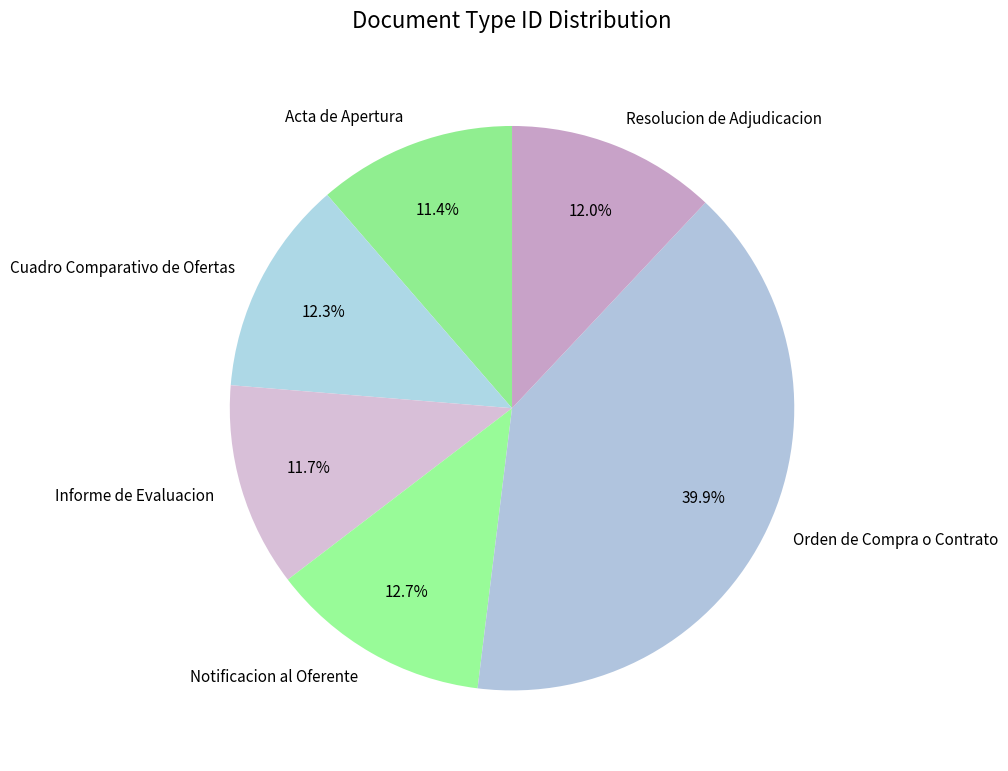

What percentage is the Informe de Evaluacion slice, to the nearest percent?

12%